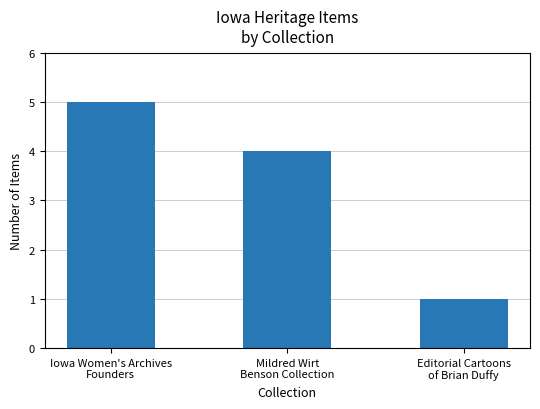

What is the change in value from Iowa Women's Archives
Founders to Mildred Wirt
Benson Collection?

-1